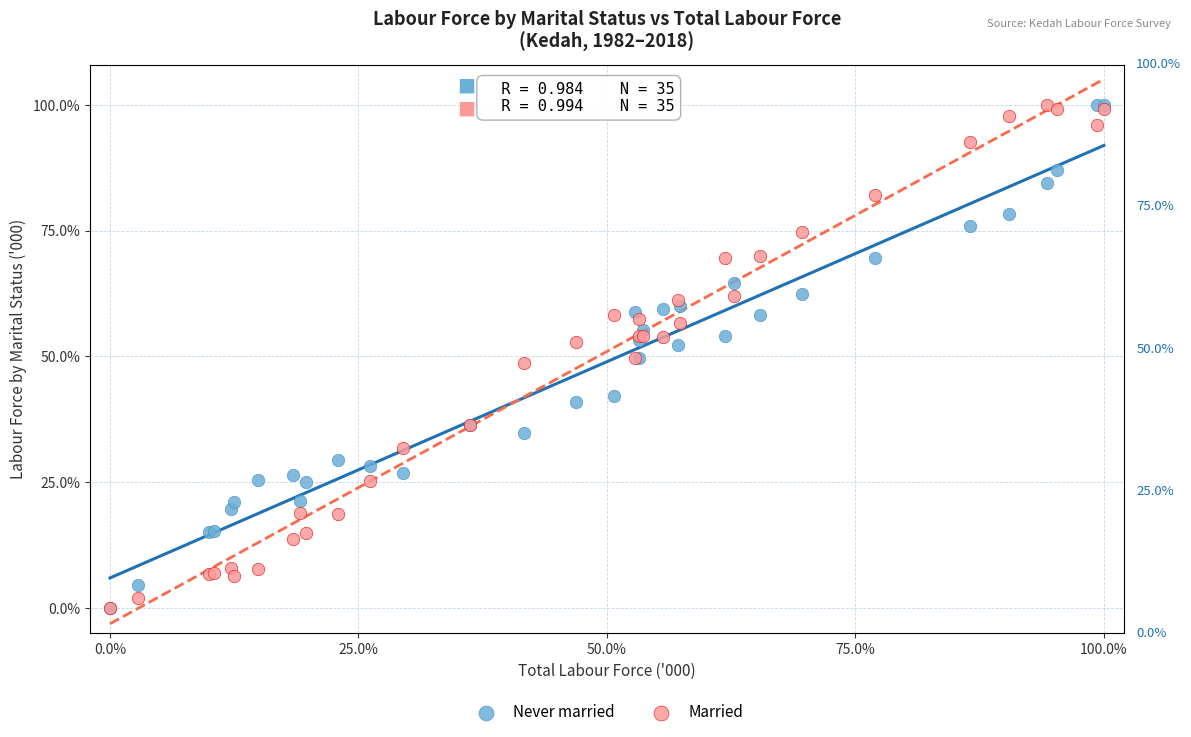

What are all the series names shown in the legend?

Never married, Married